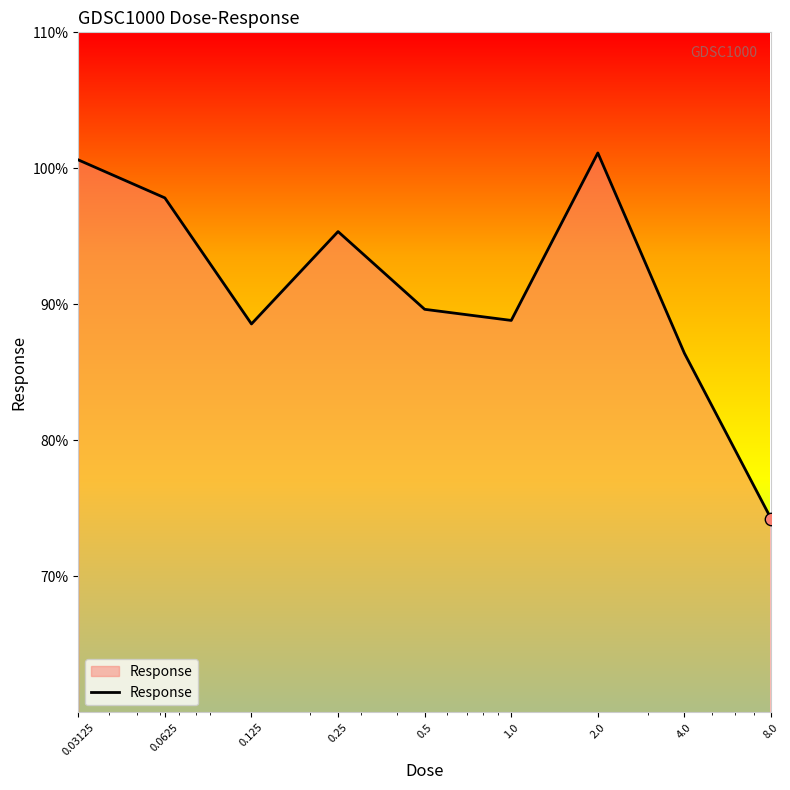

What is the maximum value shown in the chart?

101.1